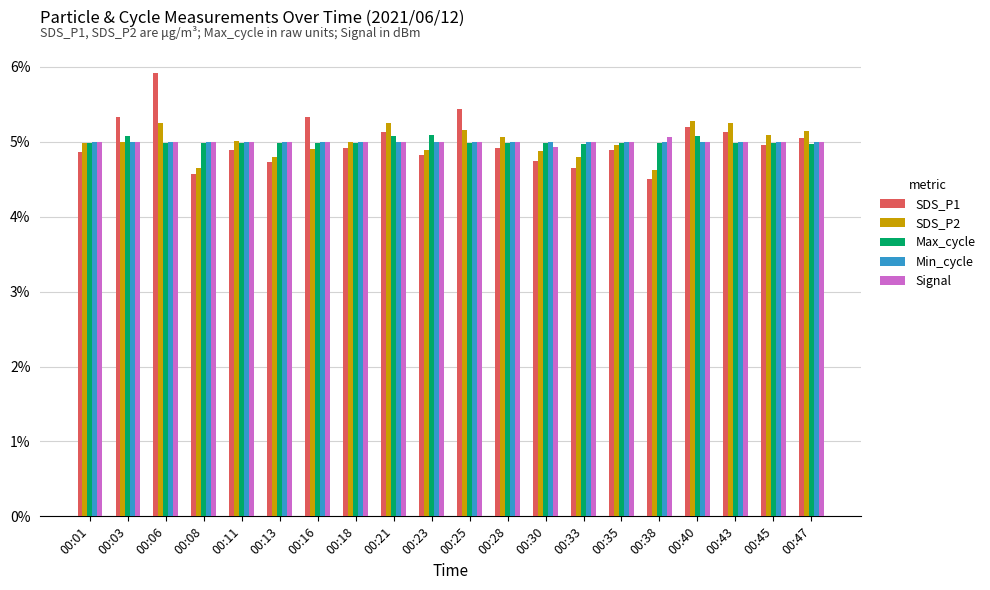

Which series has the largest range (max minus min)?

SDS_P1